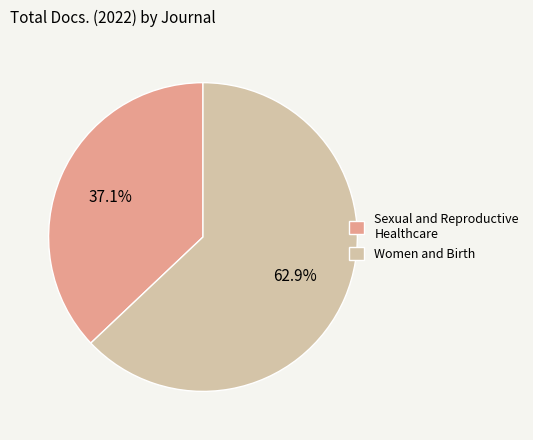

Does Sexual and Reproductive Healthcare represent more than half of the total?

No